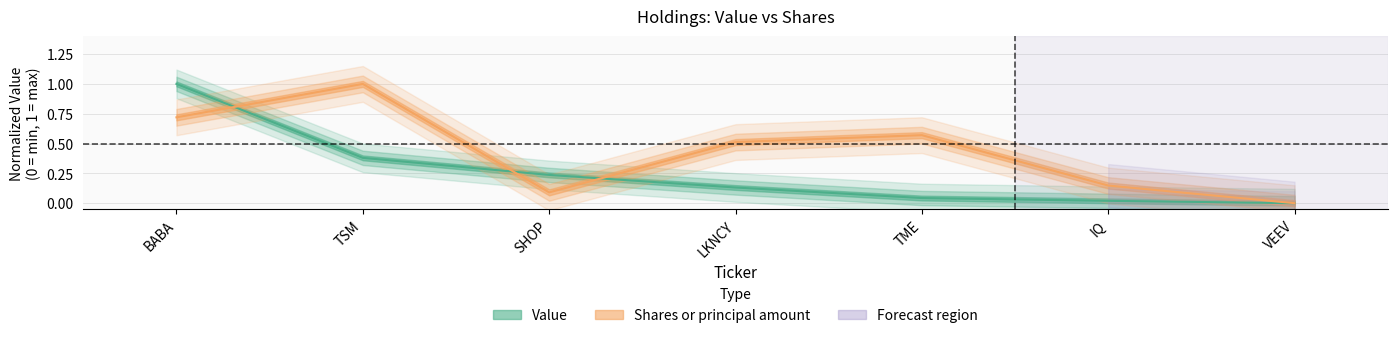

How many lines are shown in the chart?

2